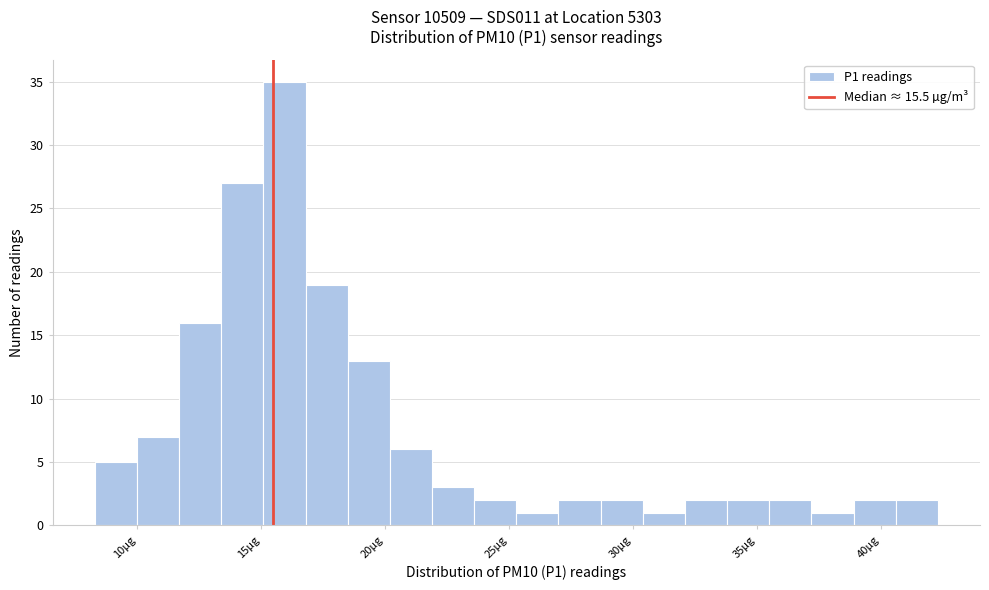

Read against the x-axis, roughly where is the centre of the tallest bar?

16.0